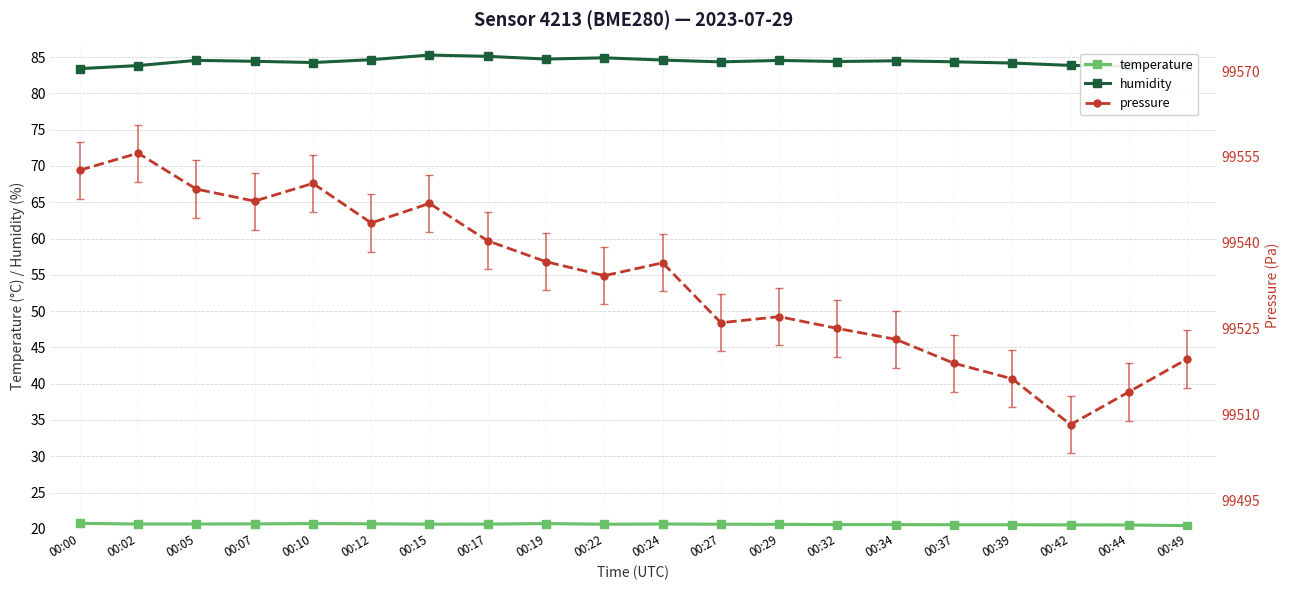

List the series in order of their peak value, lowest first.

temperature, humidity, pressure